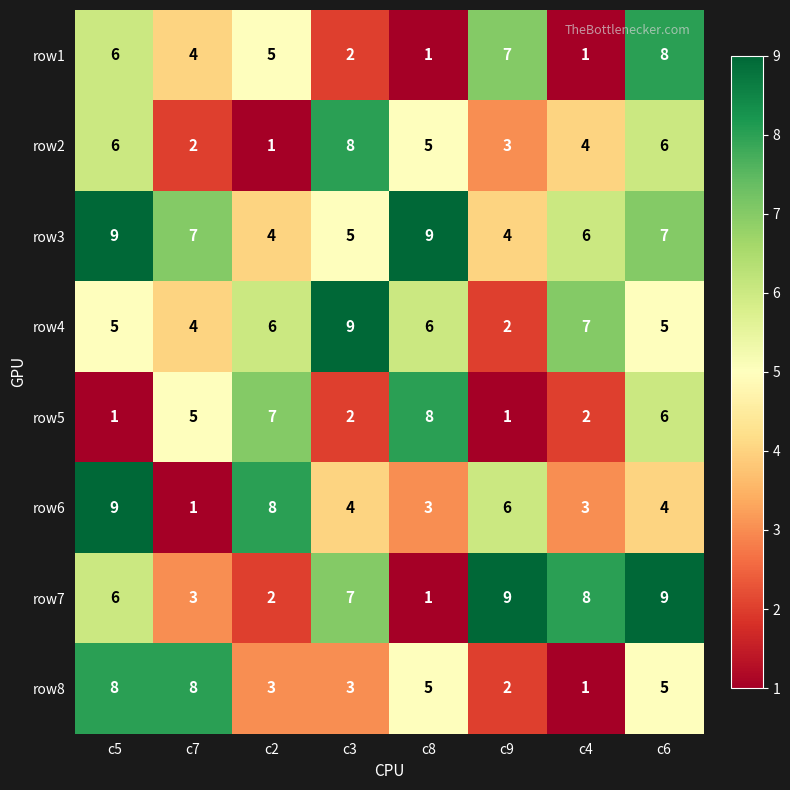

What is the smallest value displayed?

1